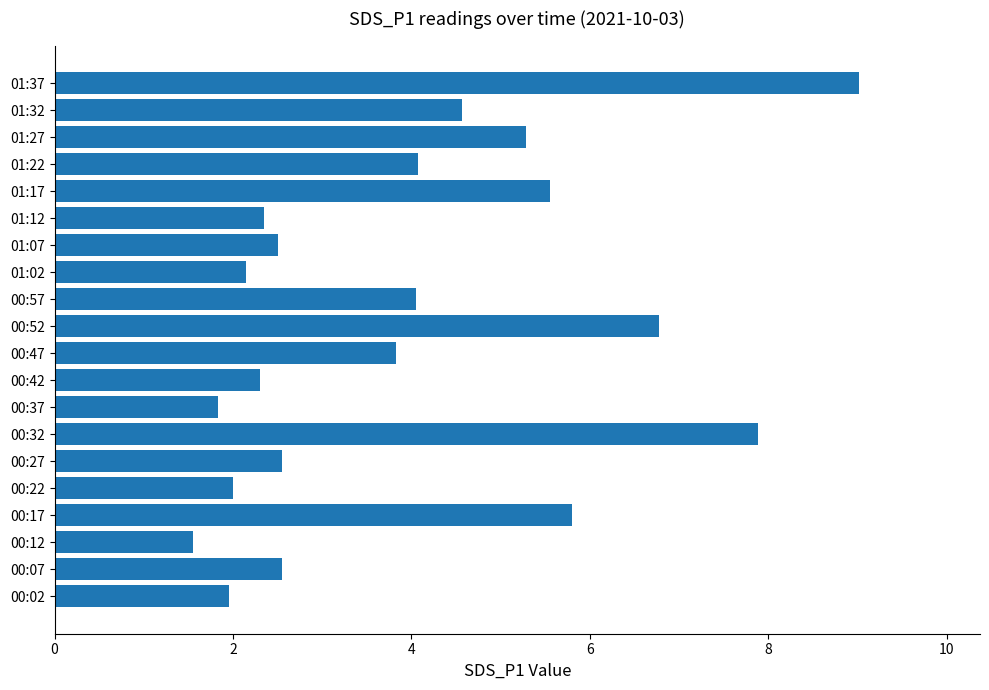

What is the sum of all values?

78.6